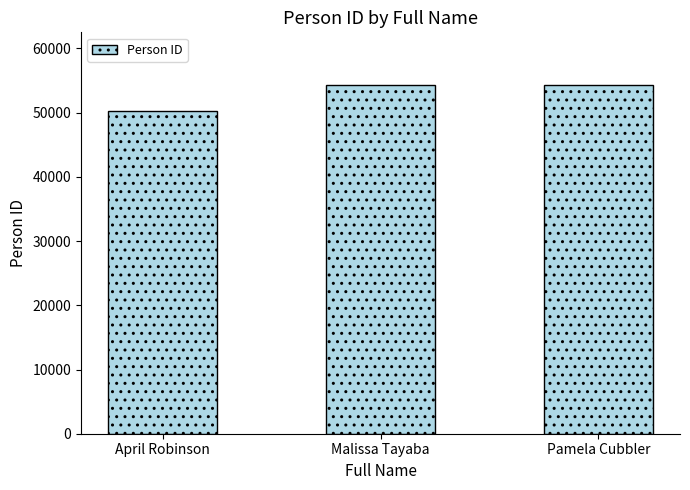

What value does the data have at Malissa Tayaba?

54347